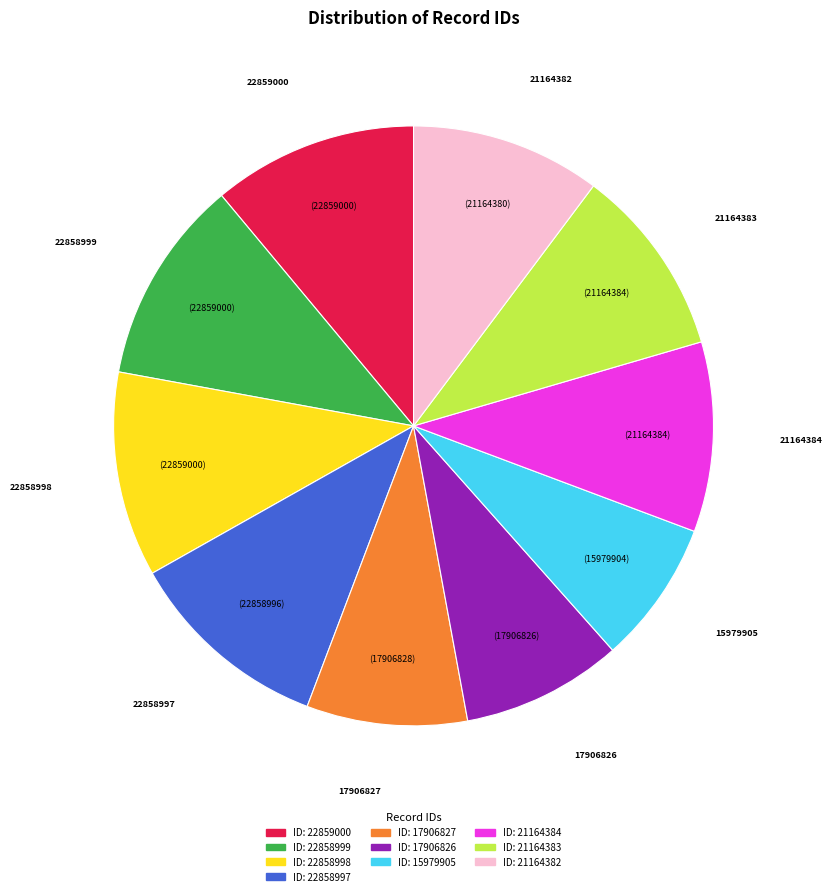

Does 21164384 account for over 50% of the chart?

No